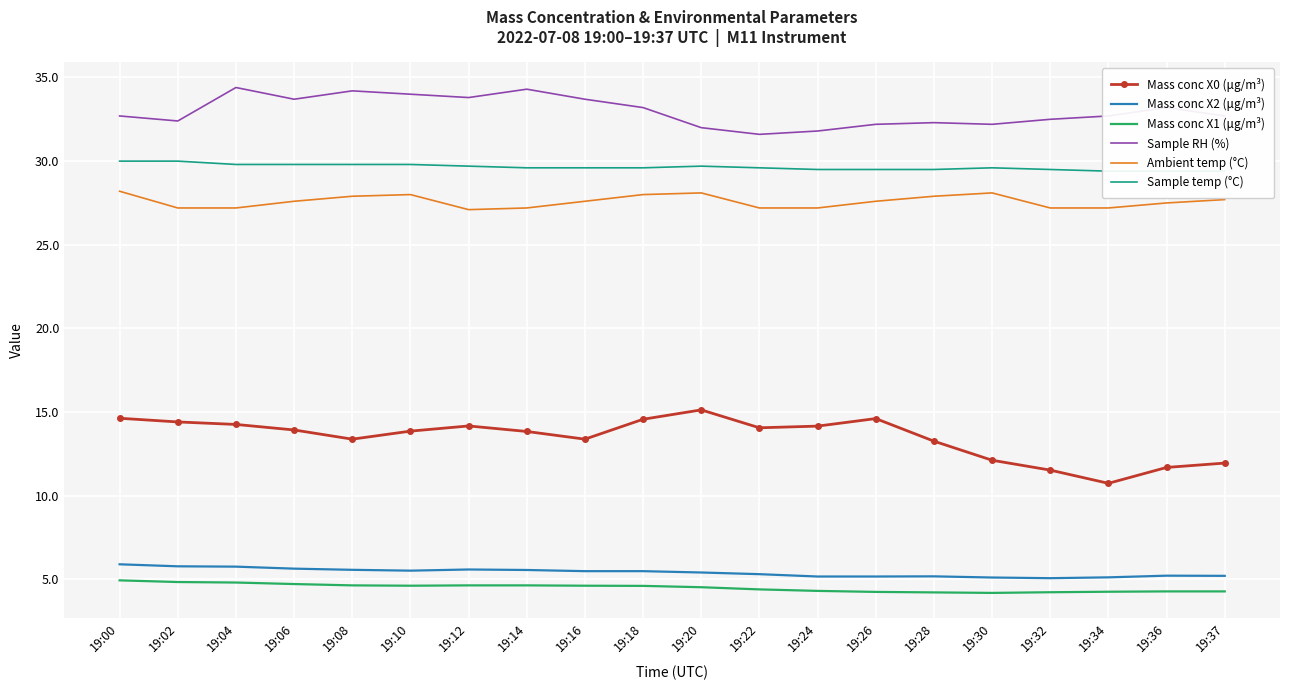

How many interior local valleys does the Mass conc X2 (μg/m³) series have?

2